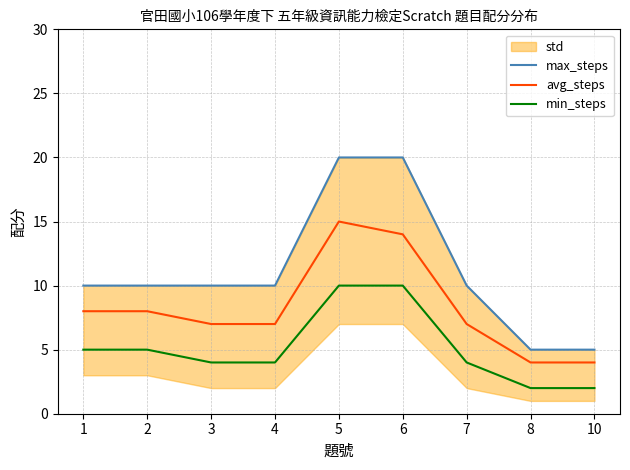

True or false: max_steps has more than 1 interior local peaks.

False